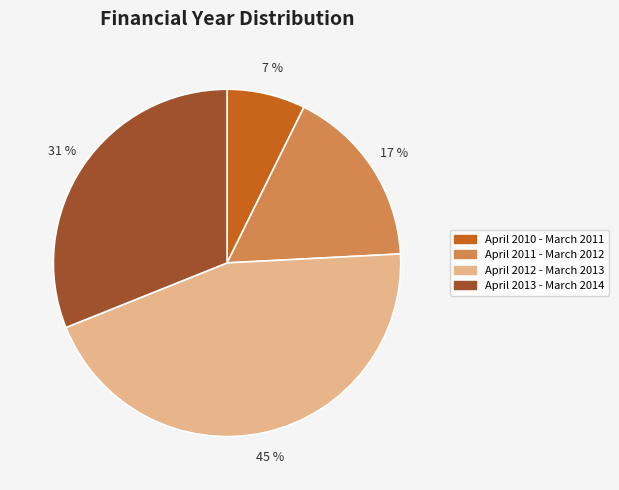

How many slices are in this pie chart?

4